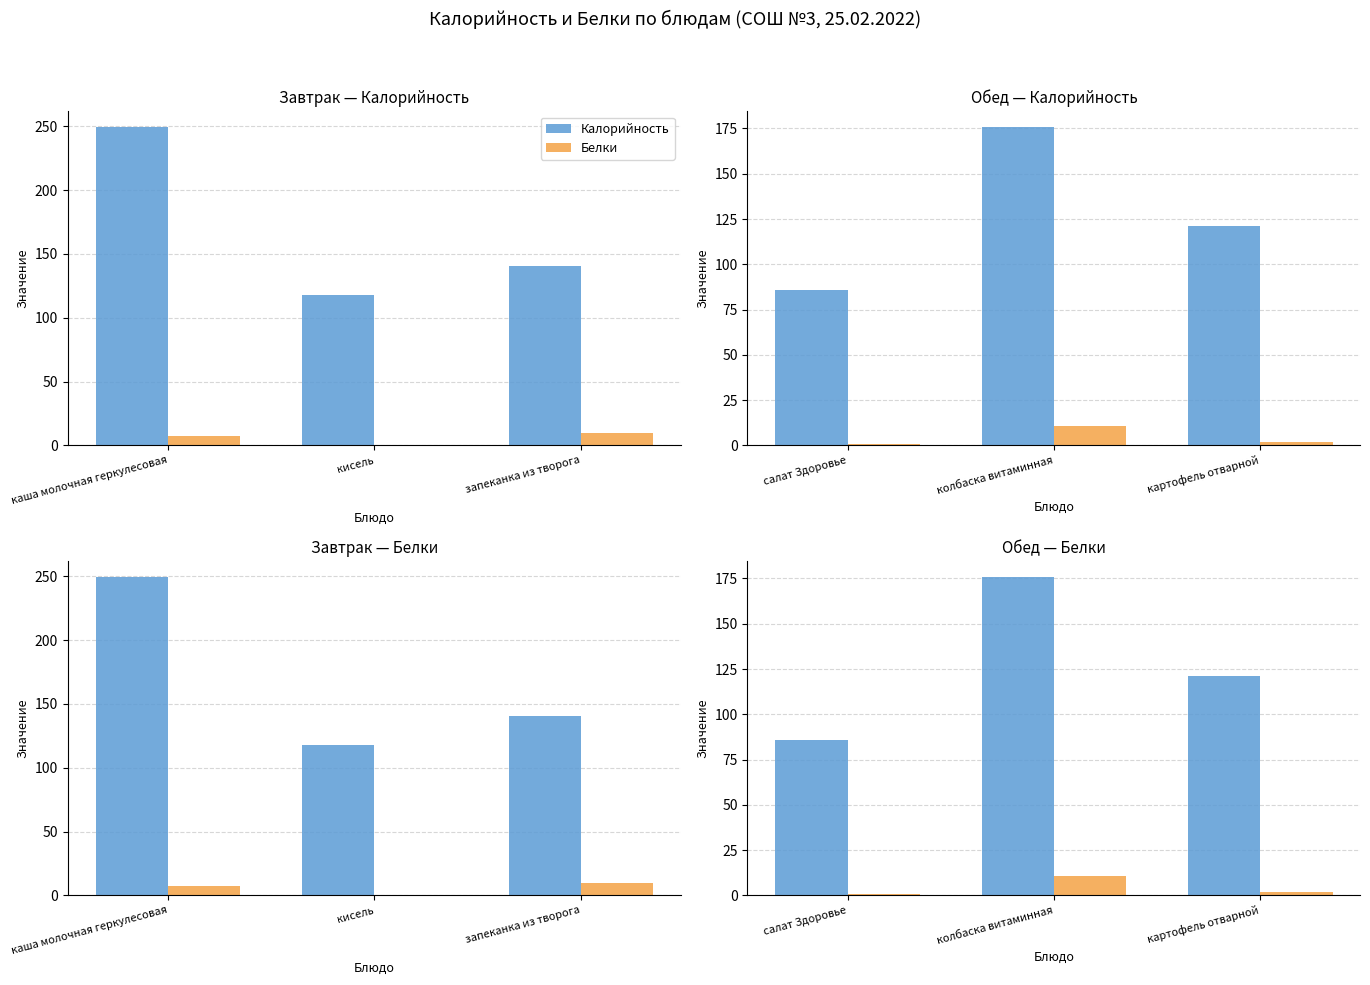

True or false: Калорийность has a value of 17.3 at салат Здоровье.

False